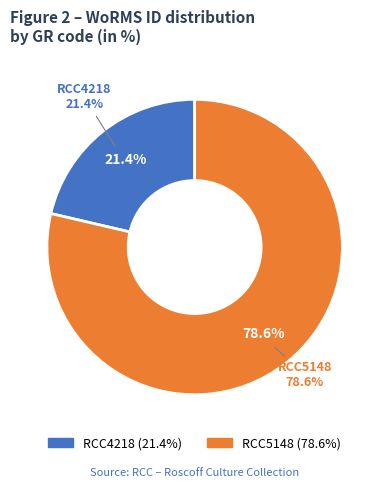

Is the sum of RCC5148 and RCC4218 greater than half?

Yes